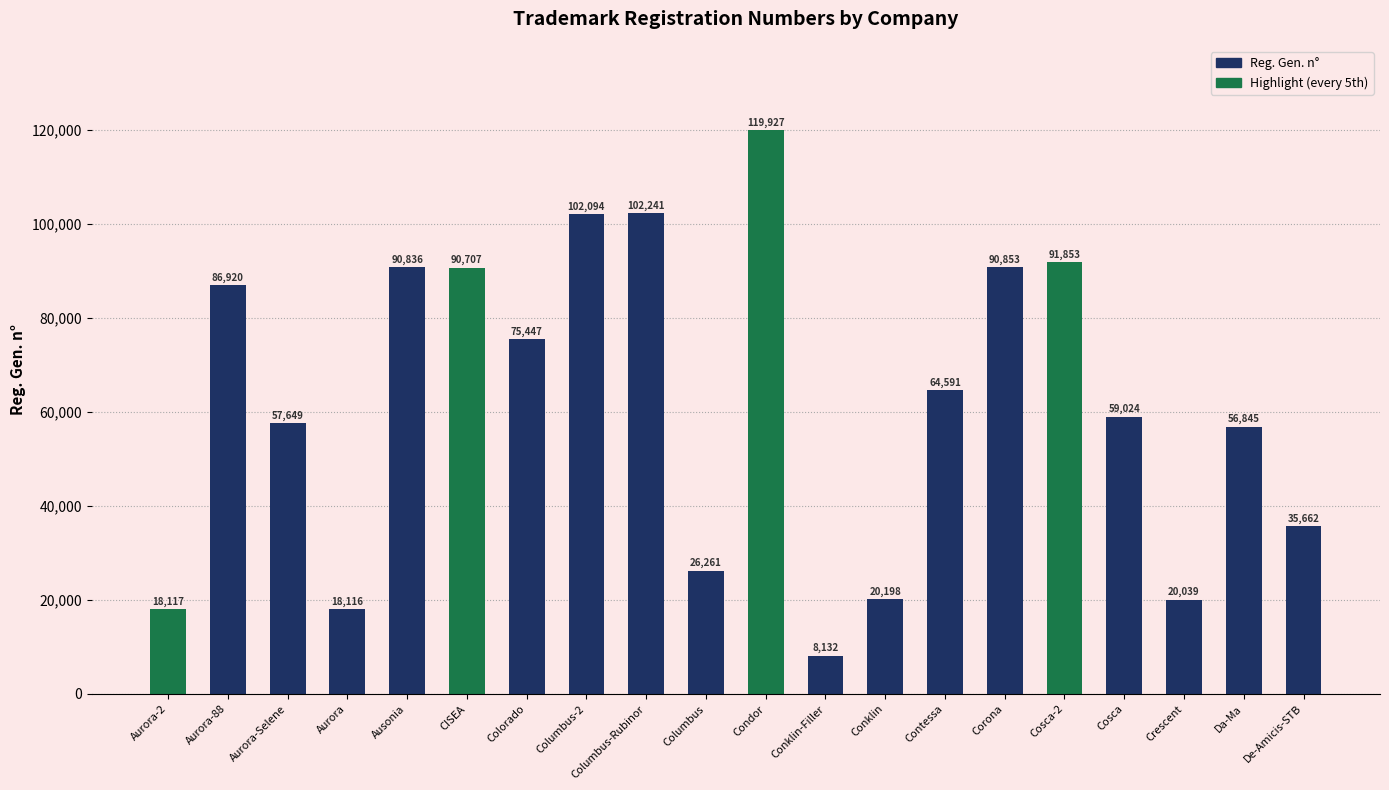

What is the average value?

61776